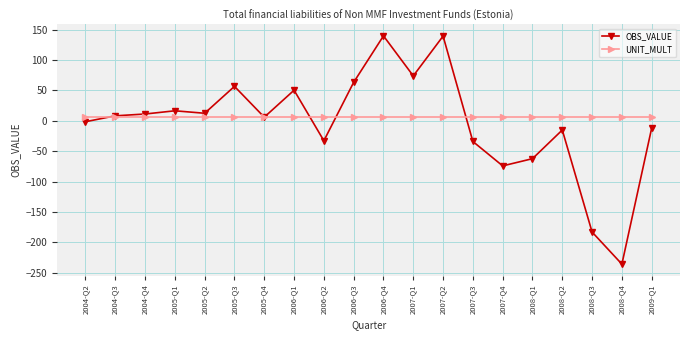

Is the value of OBS_VALUE at 2006-Q2 greater than the value of UNIT_MULT at 2005-Q2?

No